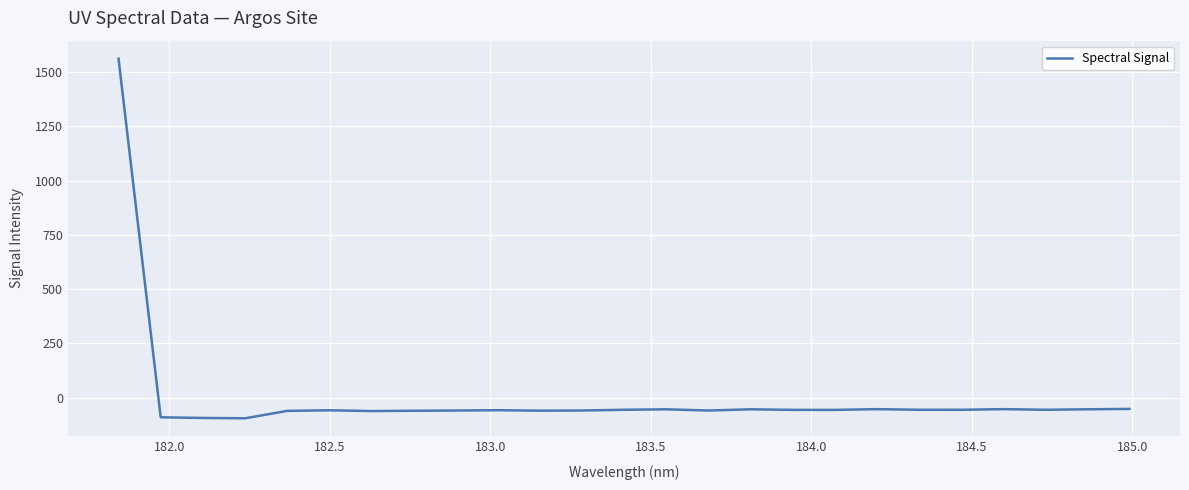

What is the minimum value shown in the chart?

-95.1